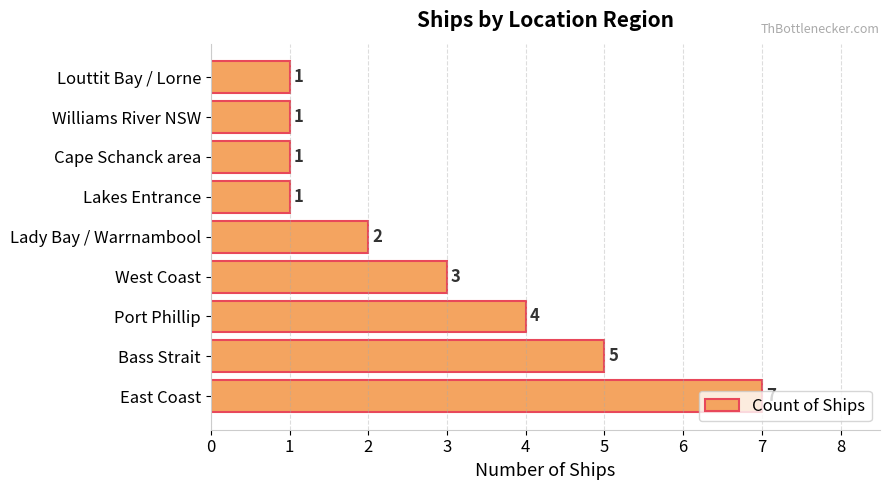

At which category does the chart reach its peak across all series?

East Coast